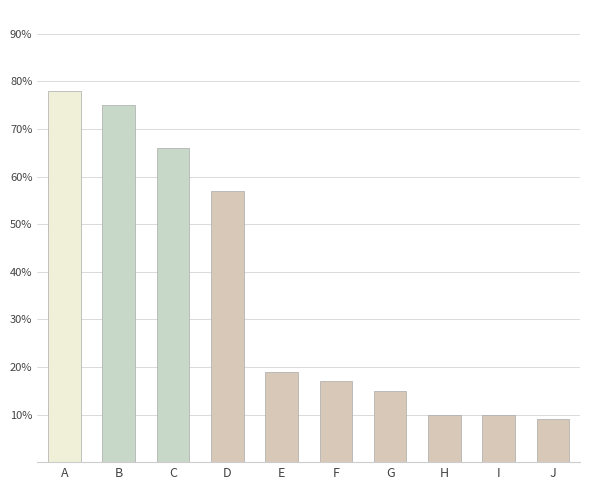

Does the chart contain any negative values?

No